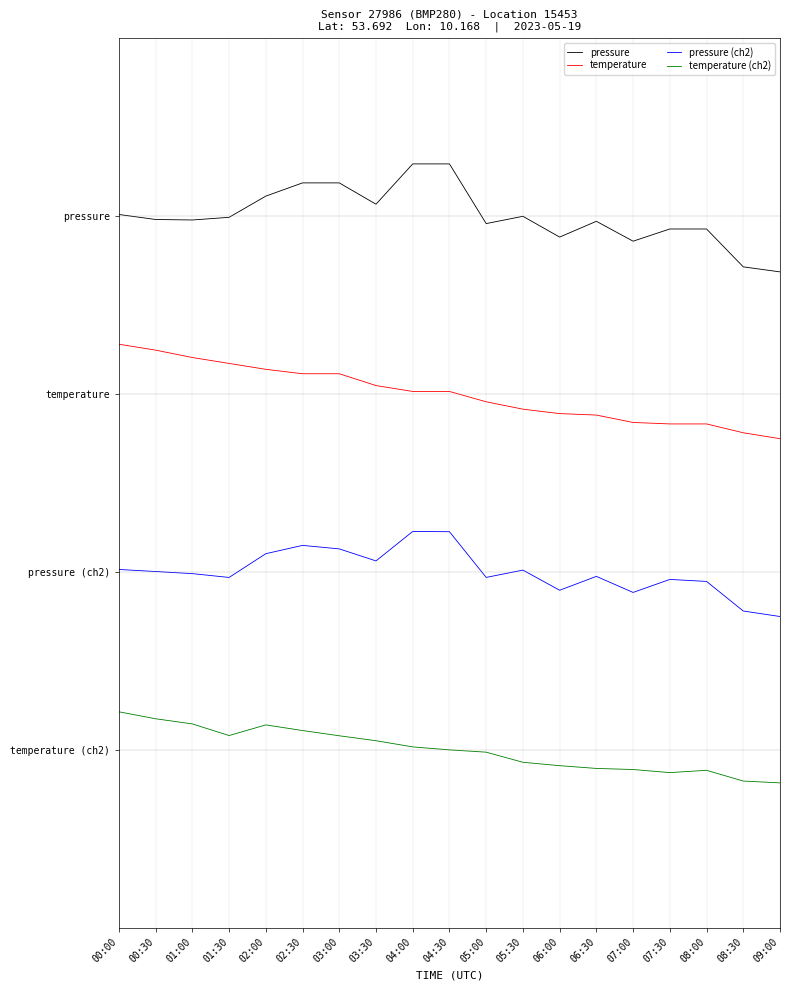

What are all the series names shown in the legend?

pressure, temperature, pressure (ch2), temperature (ch2)